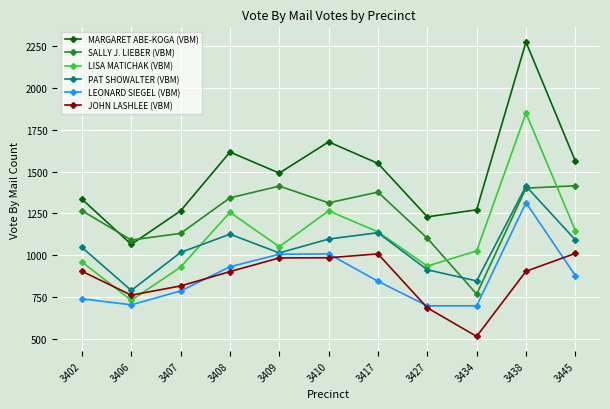

Where is LISA MATICHAK (VBM) nearest to the value 1289?

3410